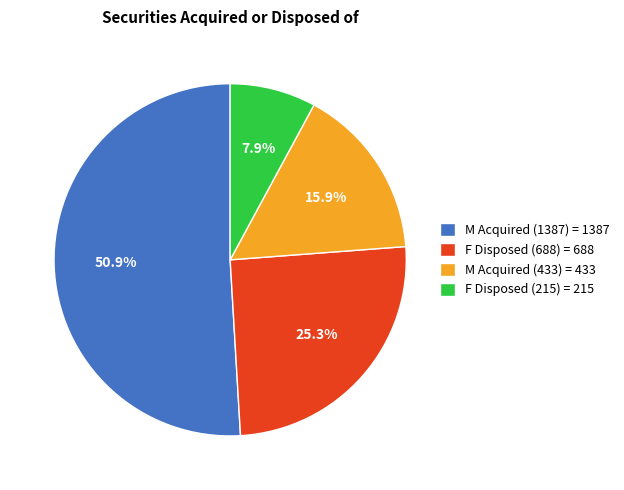

What is the ratio of the value at M Acquired (433) = 433 to the value at F Disposed (688) = 688?

0.6